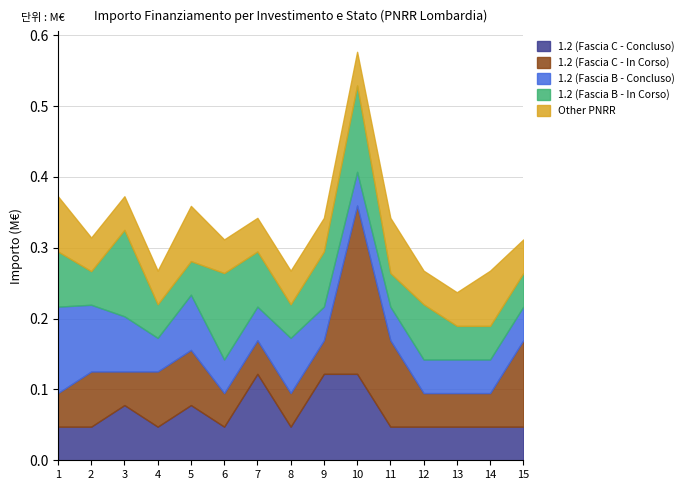

At which category is the sum across all series the highest?

10